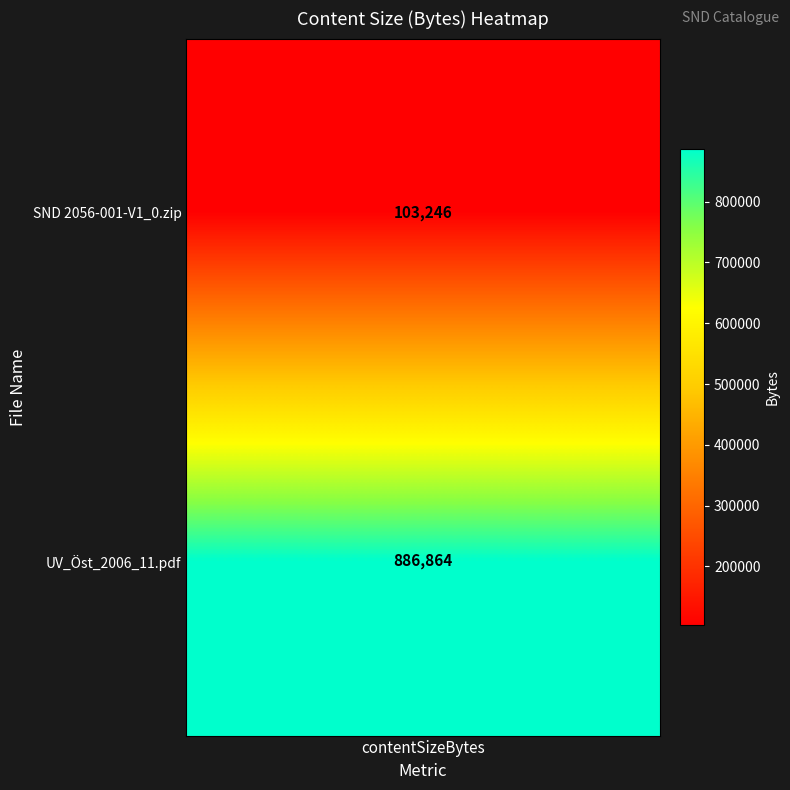

Rank the categories by value from lowest to highest.

0, 1